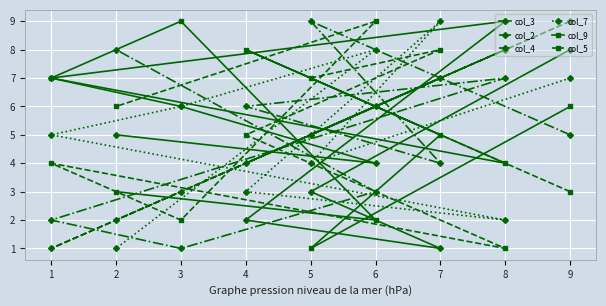

What is the highest value of the col_7 series?

9